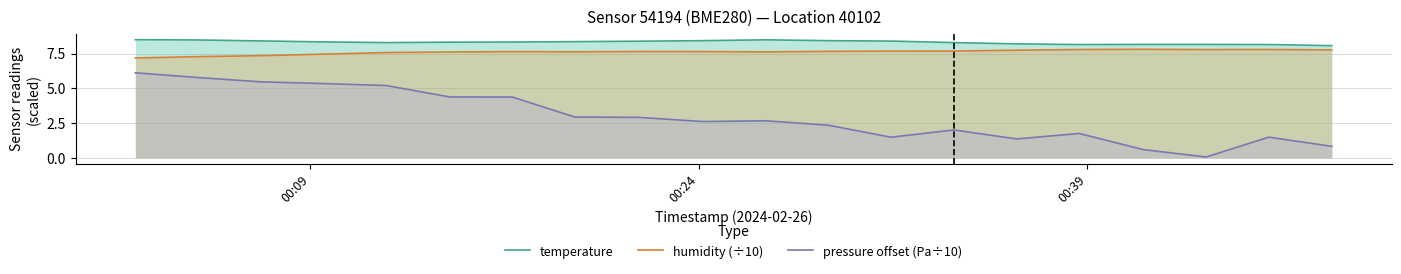

True or false: temperature and pressure offset (Pa÷10) intersect in this chart.

False